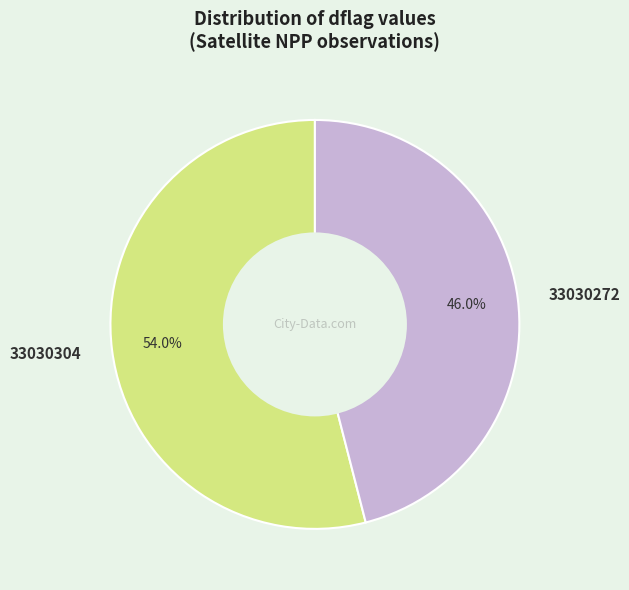

Count the number of slices in the pie.

2